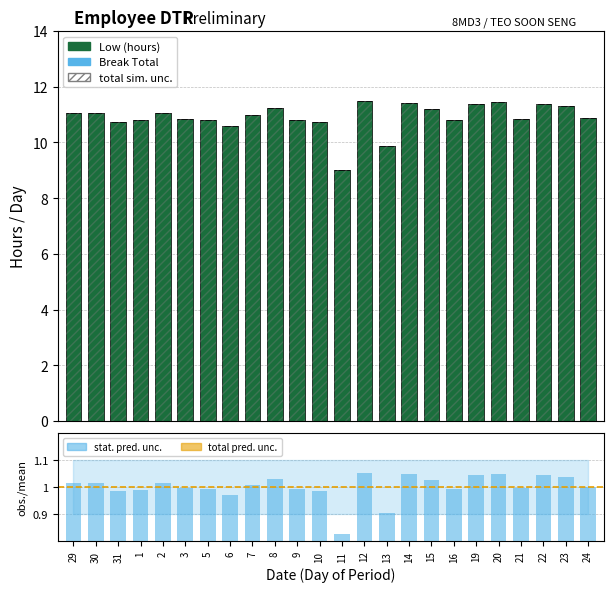

True or false: obs./mean has a value of 1.6 at 15.

False